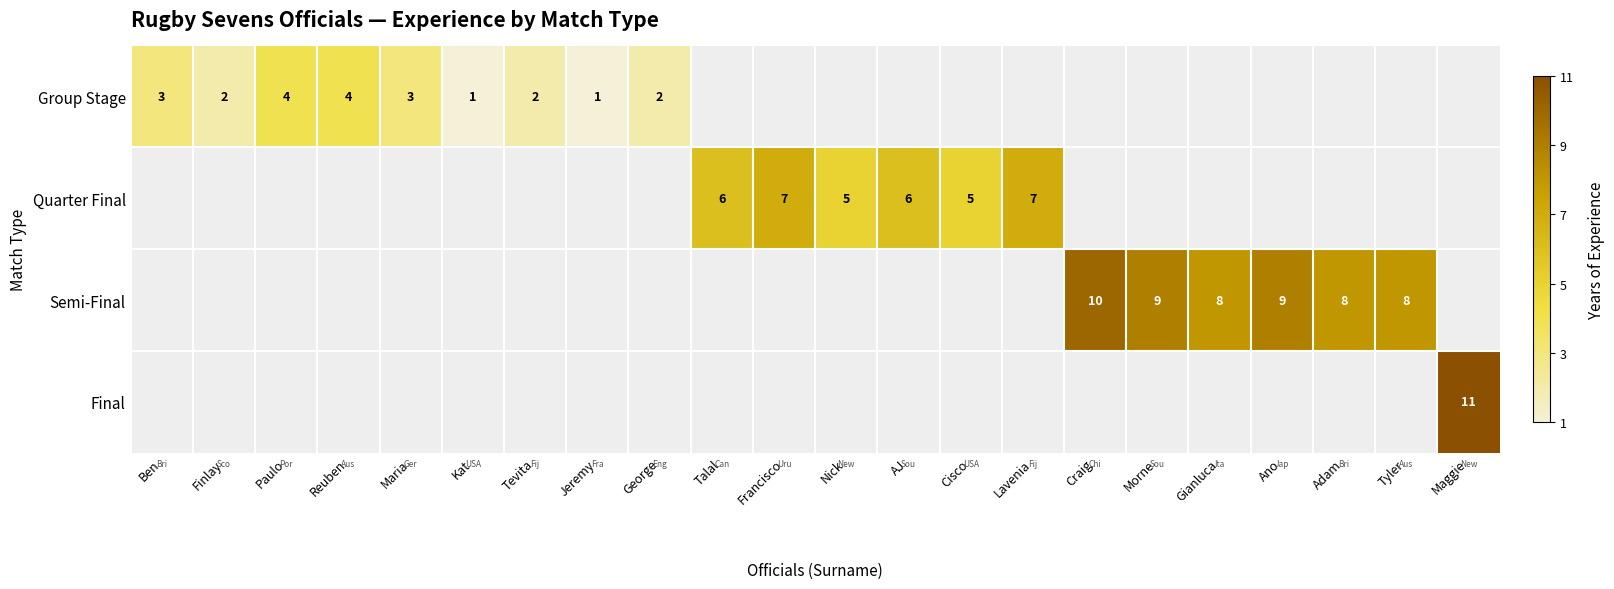

At which category does the chart reach its minimum across all series?

Kat